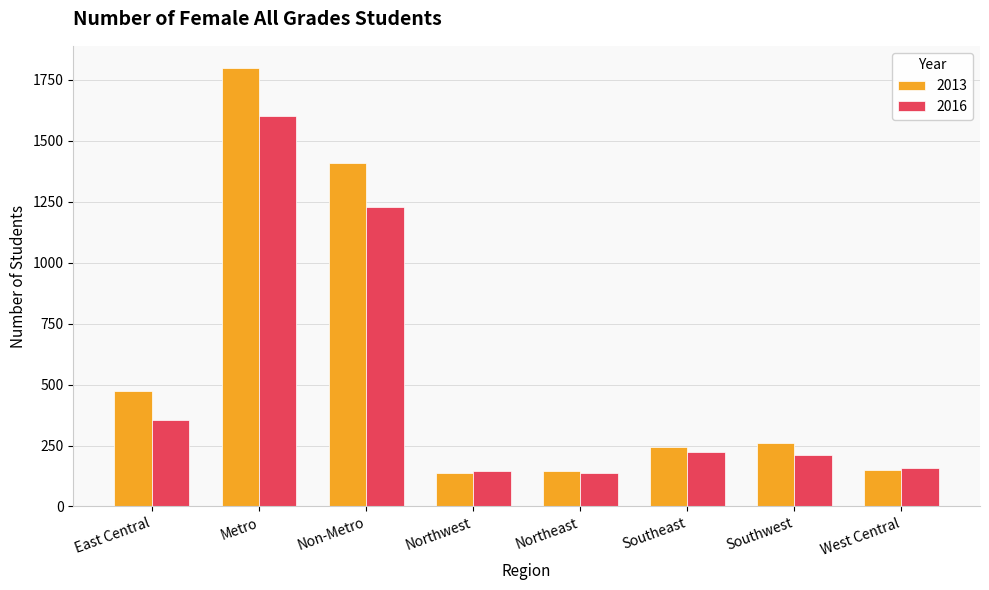

List the series in order of their peak value, highest first.

2013, 2016